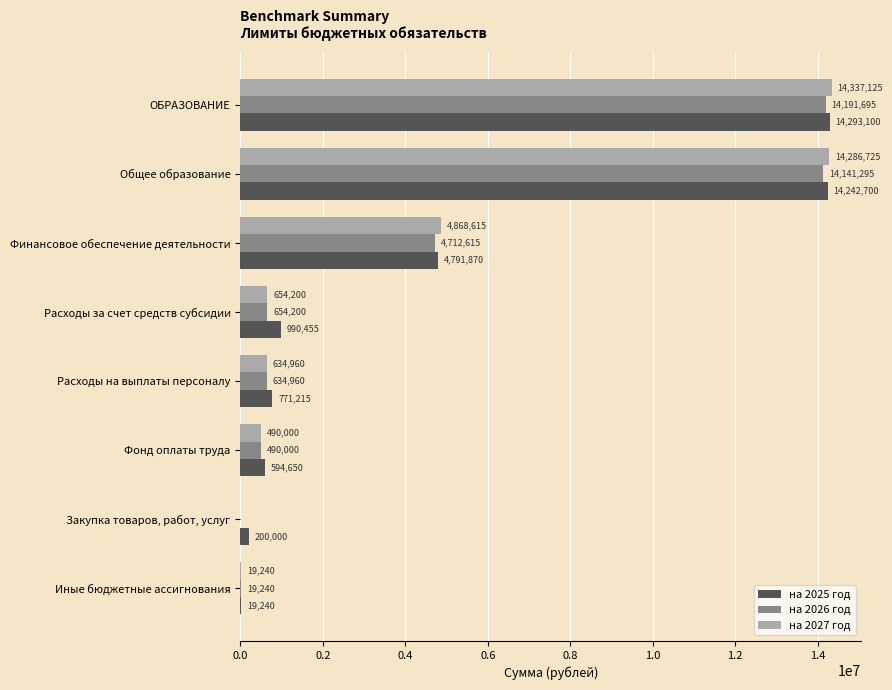

Which series has the largest total across all categories?

на 2025 год